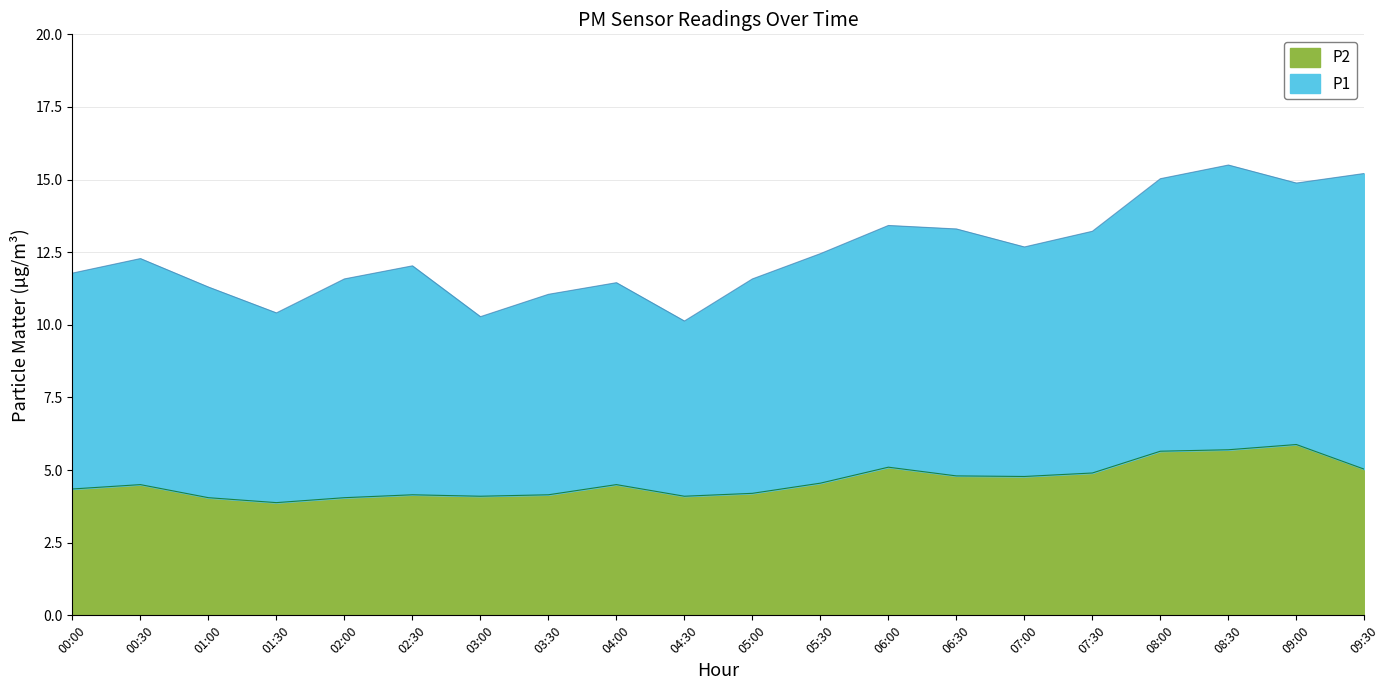

Which series has the largest total across all categories?

P1